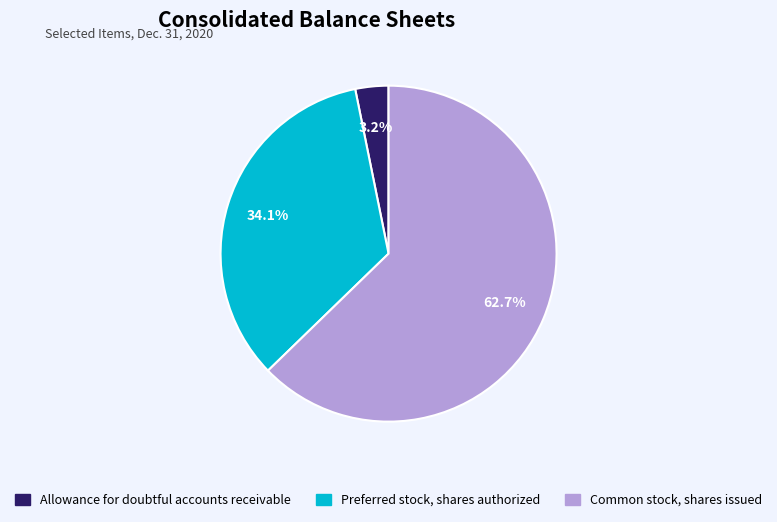

Which has a higher value, Allowance for doubtful accounts receivable or Common stock, shares issued?

Common stock, shares issued